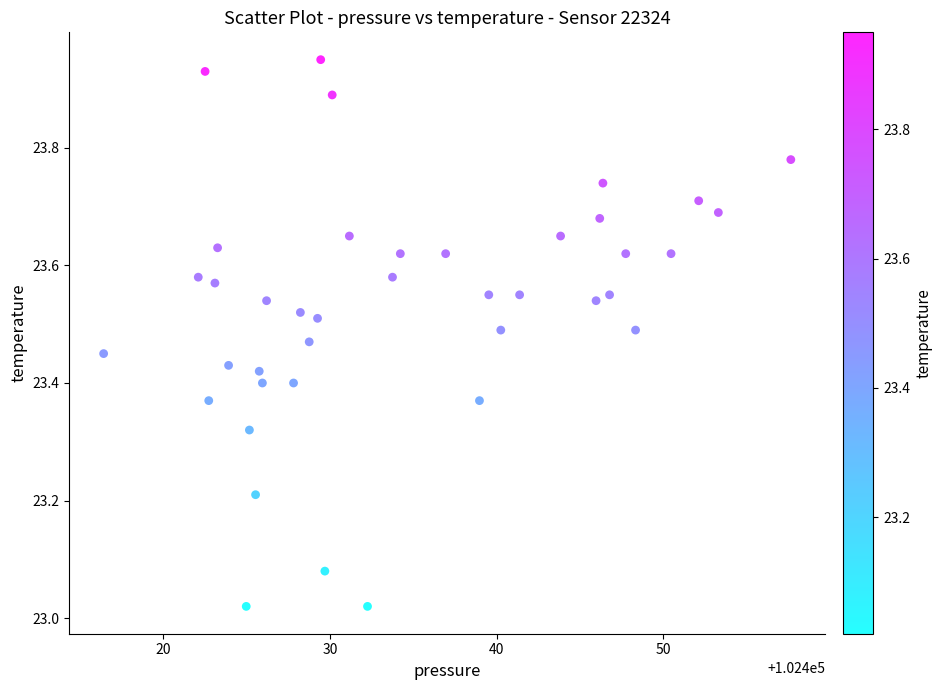

What is the range of Y values (max minus min)?

0.9